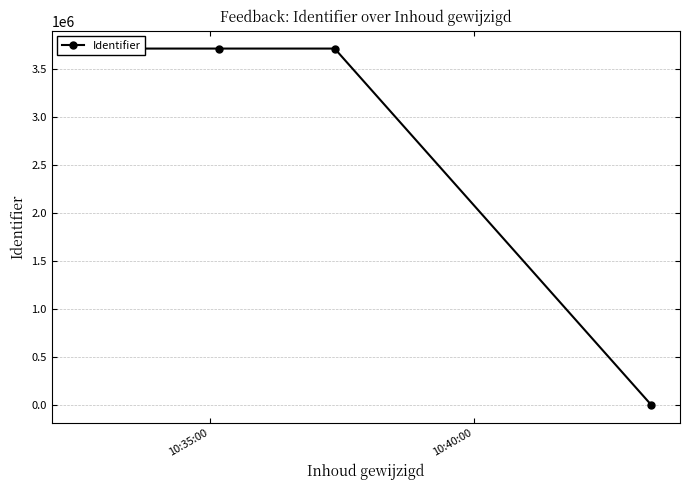

How many interior local peaks (higher than both neighbors) does the data have?

1